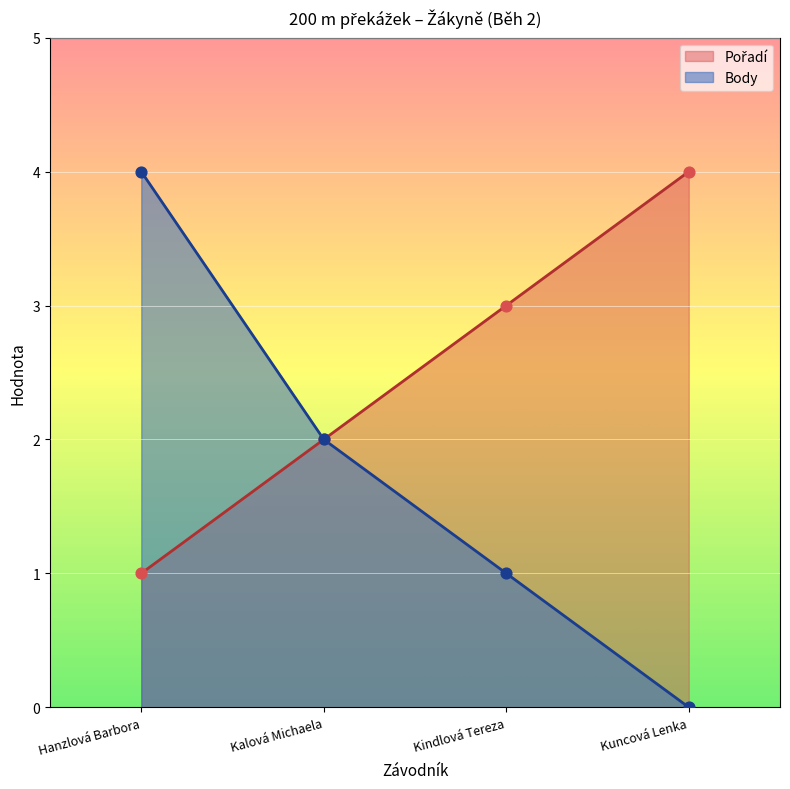

At which category is the sum across all series the highest?

Hanzlová Barbora